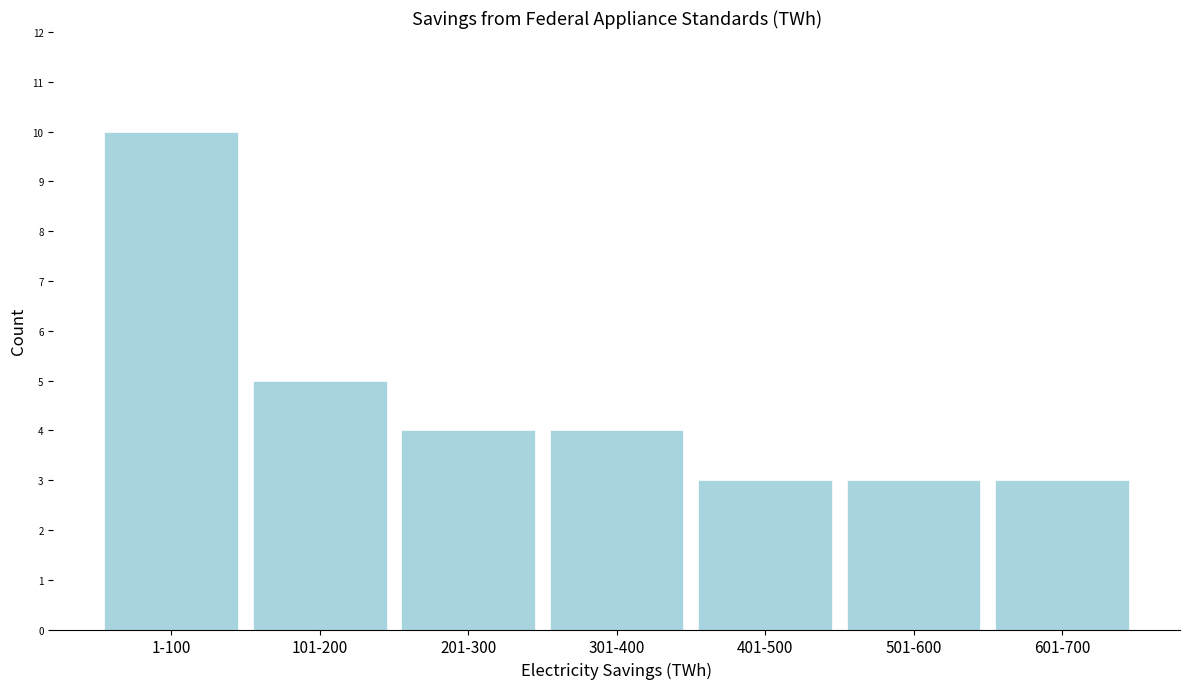

Reading left to right, transcribe all the data shown in this chart.

1-100=10	101-200=5	201-300=4	301-400=4	401-500=3	501-600=3	601-700=3